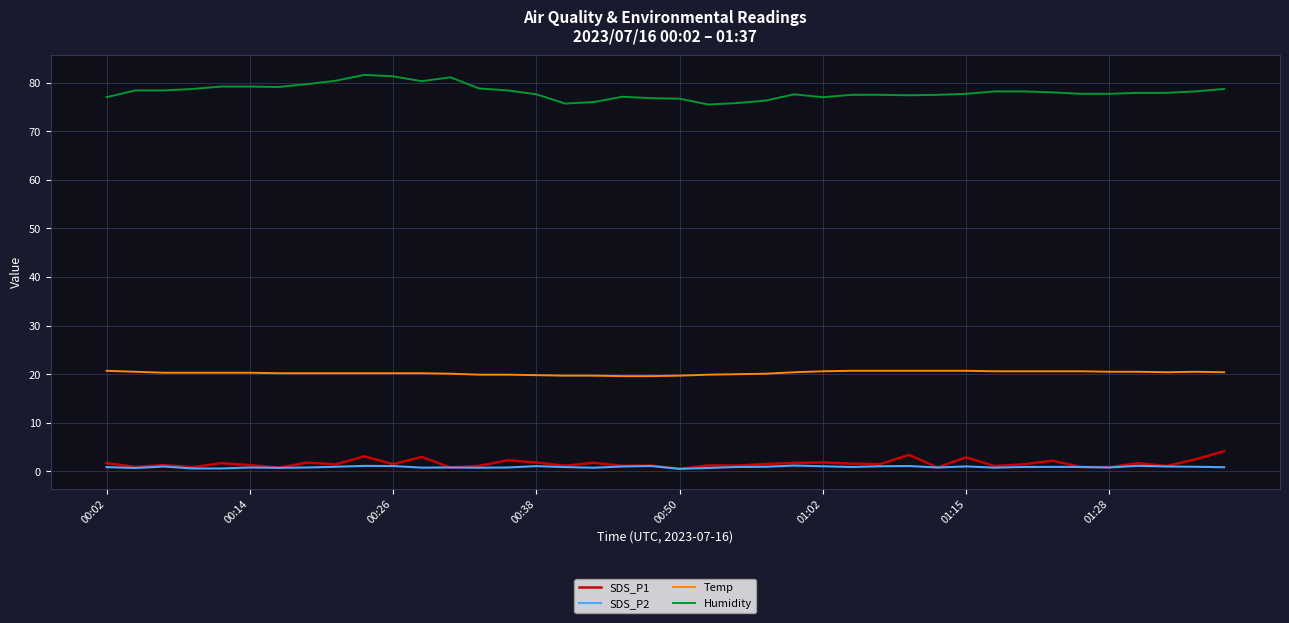

True or false: Humidity and SDS_P1 cross at least once.

False